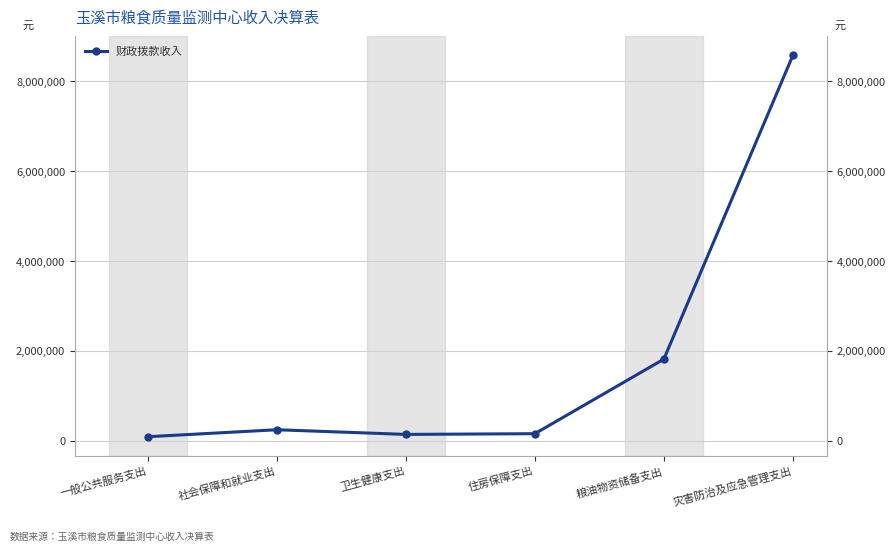

What is the sum of all values?

11026621.4